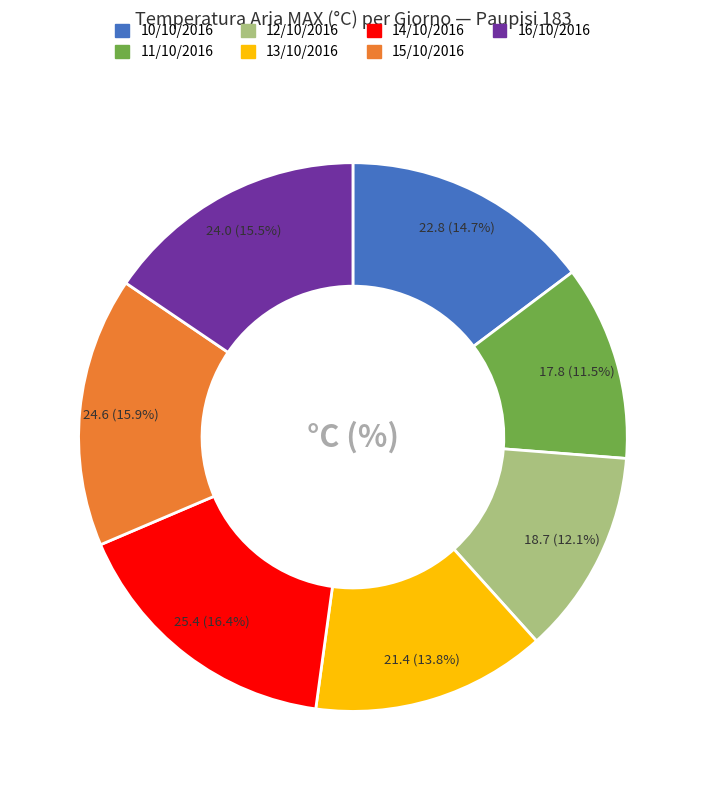

What is the smallest slice in the pie chart?

11/10/2016